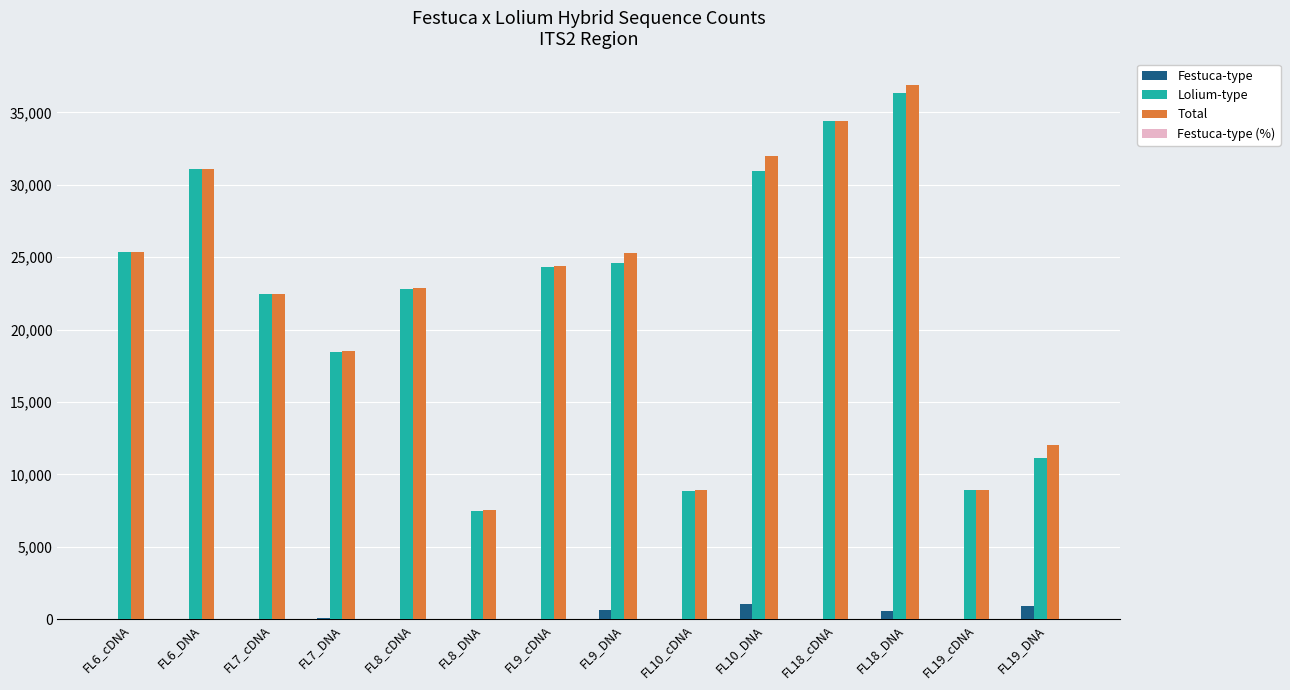

Between FL6_DNA and FL7_cDNA, which series saw the biggest shift?

Lolium-type